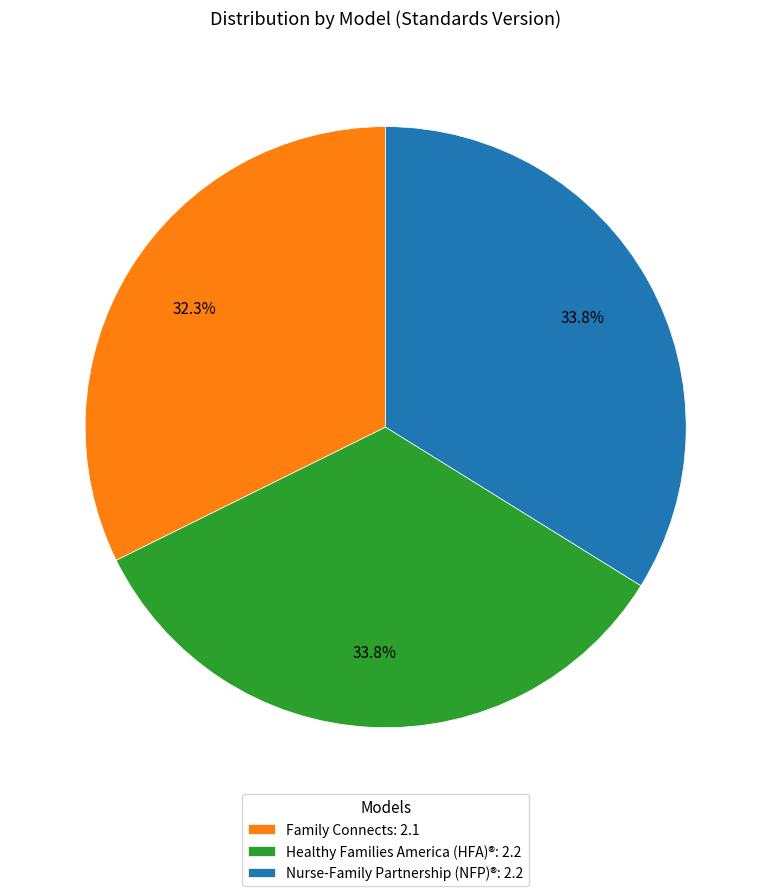

True or false: Healthy Families America (HFA)® accounts for 34% of the total.

True